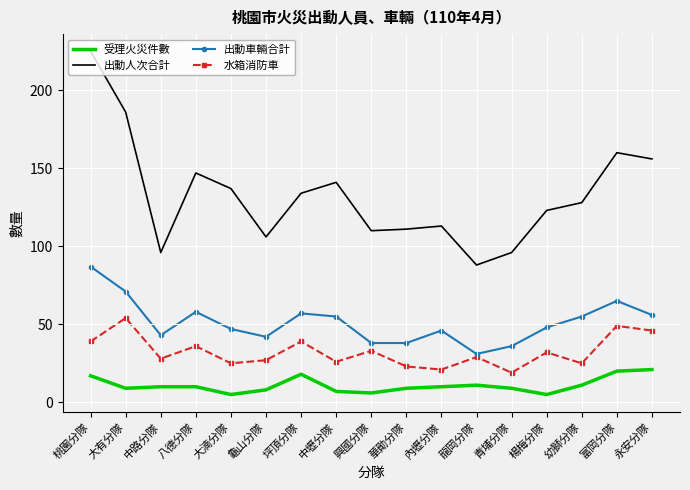

What is the sum of all 出動車輛合計 values?

873